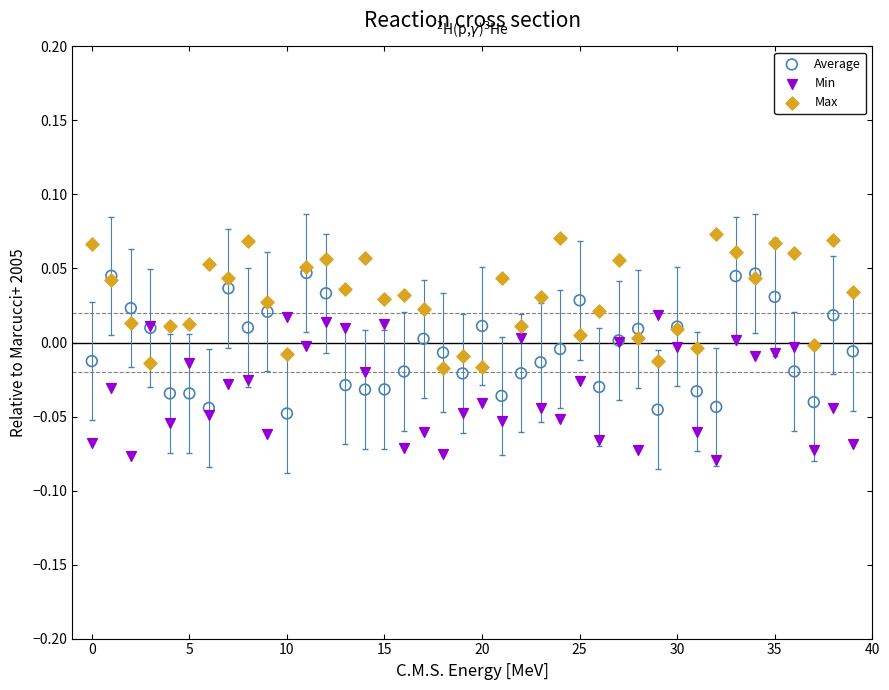

Which series contains the highest Y value?

Max